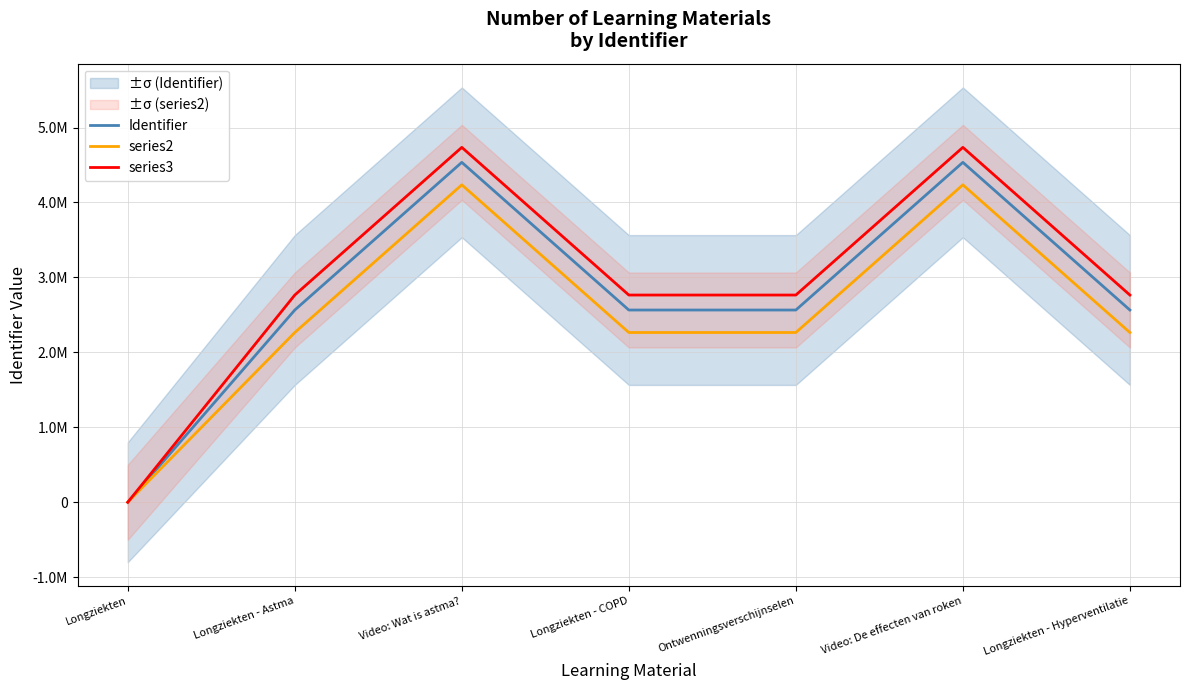

Is it true that Identifier equals 1364756 at Video: Wat is astma??

False